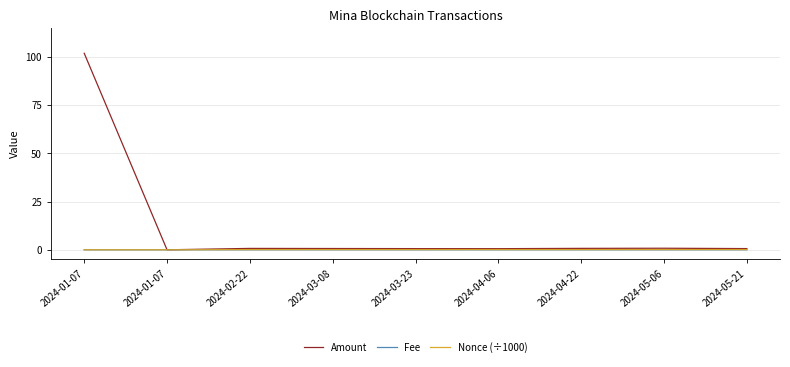

Is the value of Nonce (÷1000) at 2024-02-22 greater than the value of Amount at 2024-05-06?

No